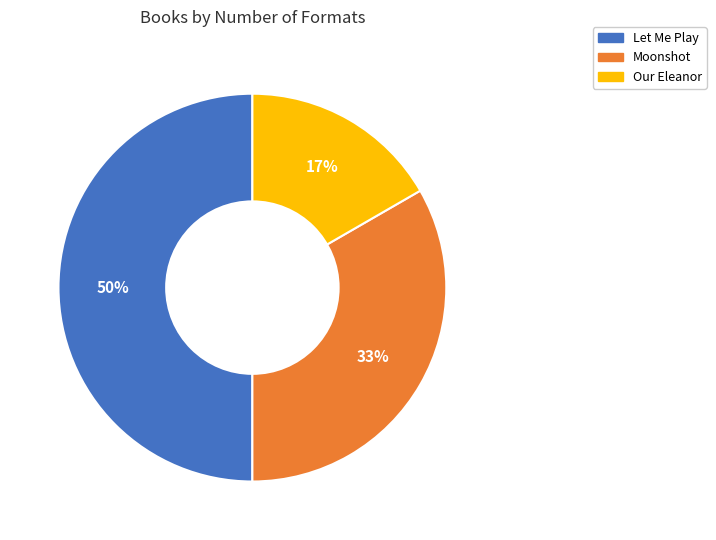

The Moonshot slice represents 33% of the pie. True or false?

True